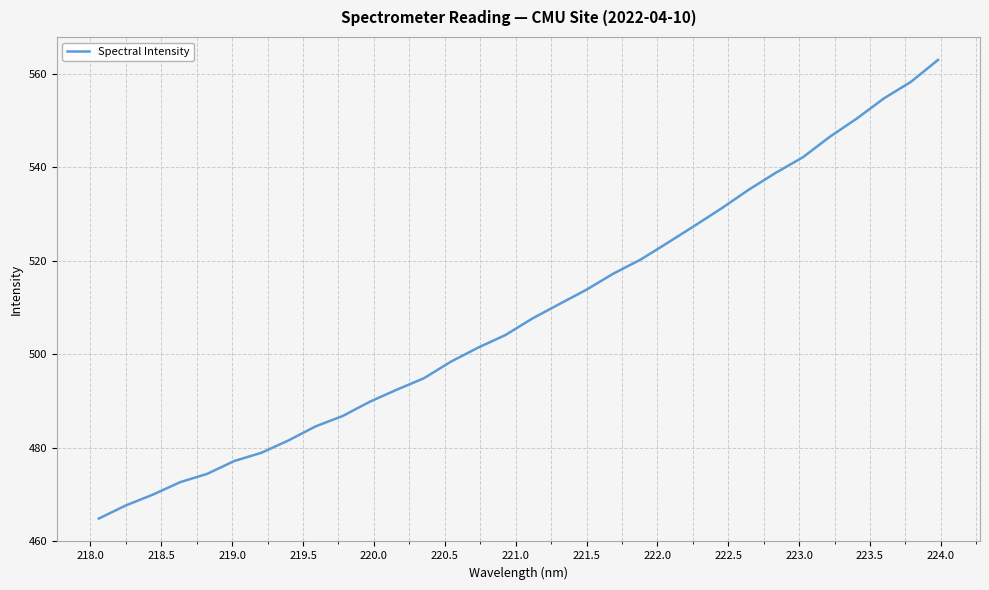

True or false: the data has more than 0 interior local peaks.

False